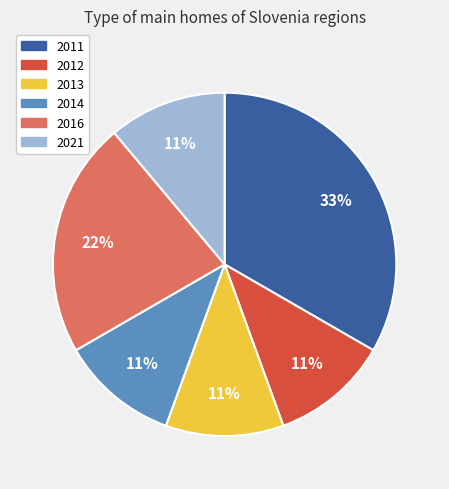

Does 2013 represent more than half of the total?

No